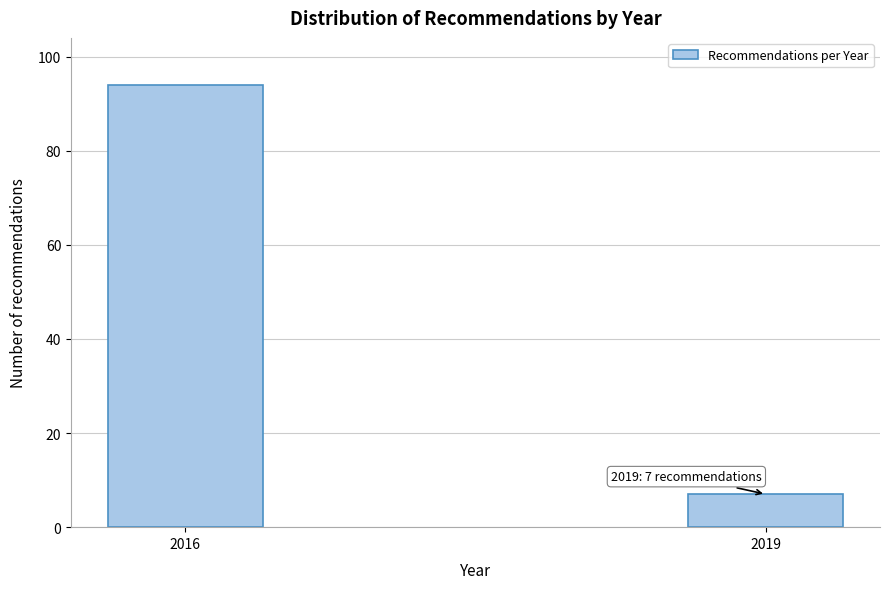

Reading right to left, transcribe all the data shown in this chart.

2019=7	2016=94